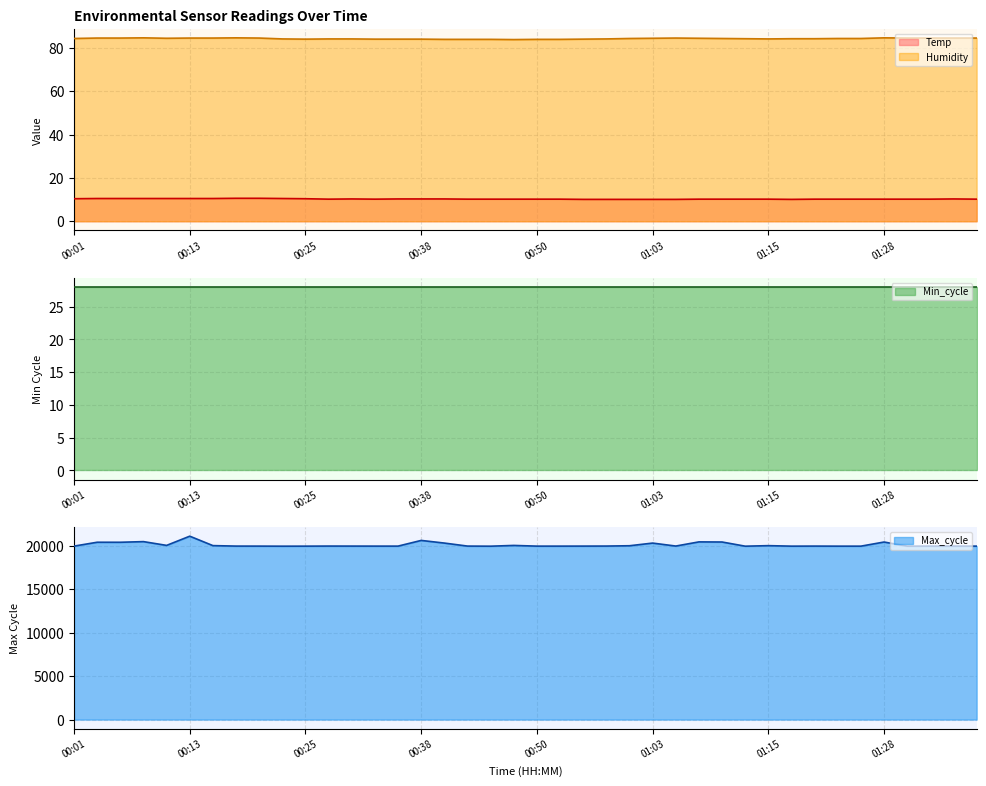

The Temp series shows 10.1 at 01:03. True or false?

True